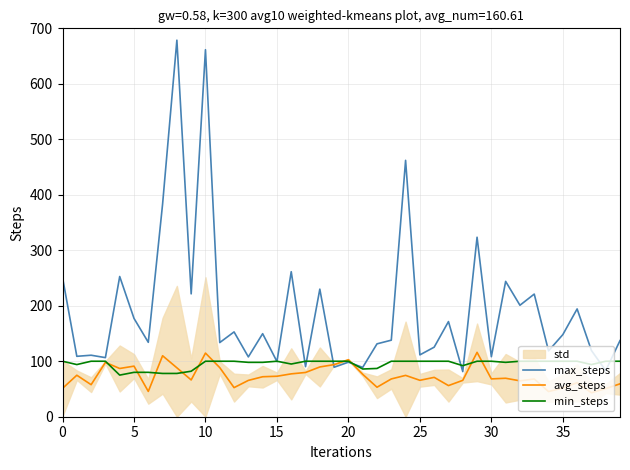

Reading right to left, what are all the values shown in this chart?

max_steps: 137.2	83.1	119.5	194.3	148.0	118.7	221.0	200.9	243.9	108.1	323.5	81.3	171.5	125.4	111.5	462.1	138.0	131.3	89.0	98.3	89.2	229.9	90.2	261.4	99.5	149.7	107.8	152.8	133.7	661.5	221.4	678.7	383.2	134.1	177.2	252.7	106.5	110.8	108.9	251.0
avg_steps: 59.3	50.7	43.2	61.4	51.8	45.4	68.0	64.7	69.3	68.2	116.0	65.5	56.1	70.9	65.7	74.5	68.1	53.2	76.4	102.8	93.9	89.7	79.8	77.3	73.0	72.1	65.5	52.4	88.5	114.7	66.3	88.2	109.9	45.6	91.2	86.9	97.9	57.7	74.8	51.1
min_steps: 100.0	100.0	94.0	100.0	100.0	100.0	100.0	100.0	98.0	100.0	100.0	92.0	100.0	100.0	100.0	100.0	100.0	87.0	86.0	100.0	100.0	100.0	100.0	95.0	100.0	98.0	98.0	100.0	100.0	100.0	82.0	78.0	78.0	80.0	80.0	75.0	100.0	100.0	94.0	100.0